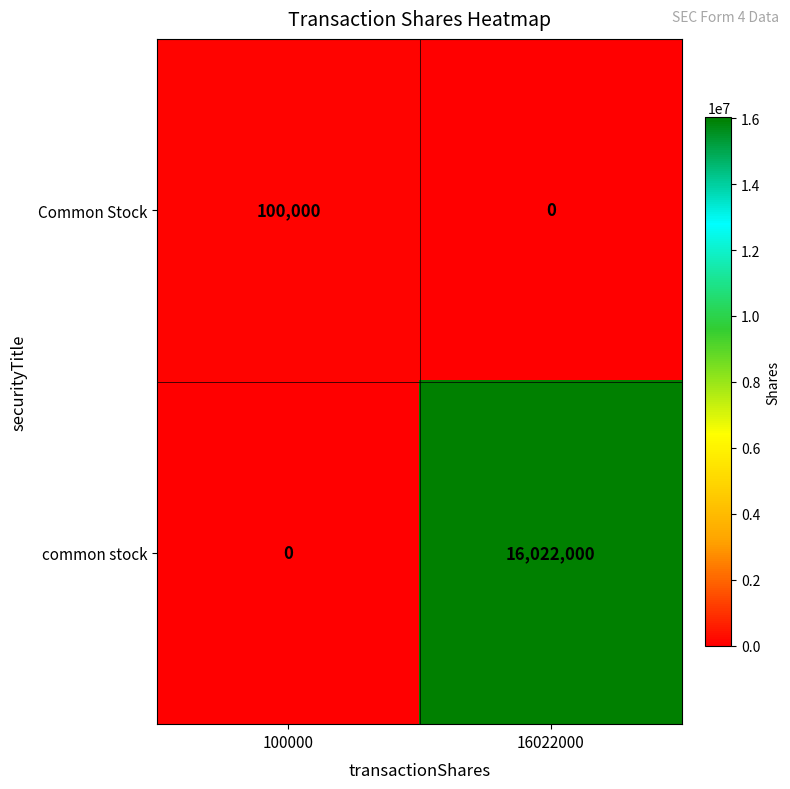

What value does the Common Stock series have at 100000, to the nearest 50?

100000